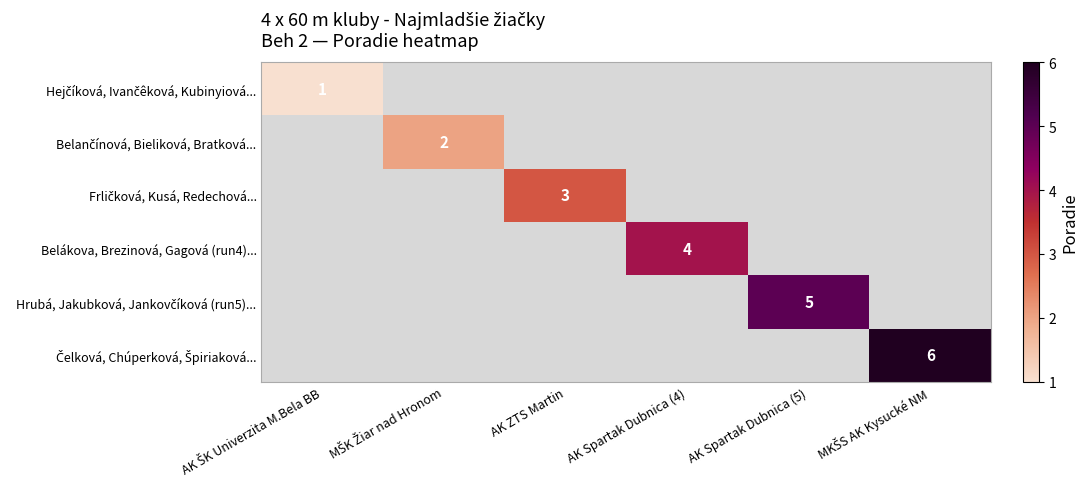

The Belákova, Brezinová, Gagová (run4)... series shows 4 at AK Spartak Dubnica (4). True or false?

True